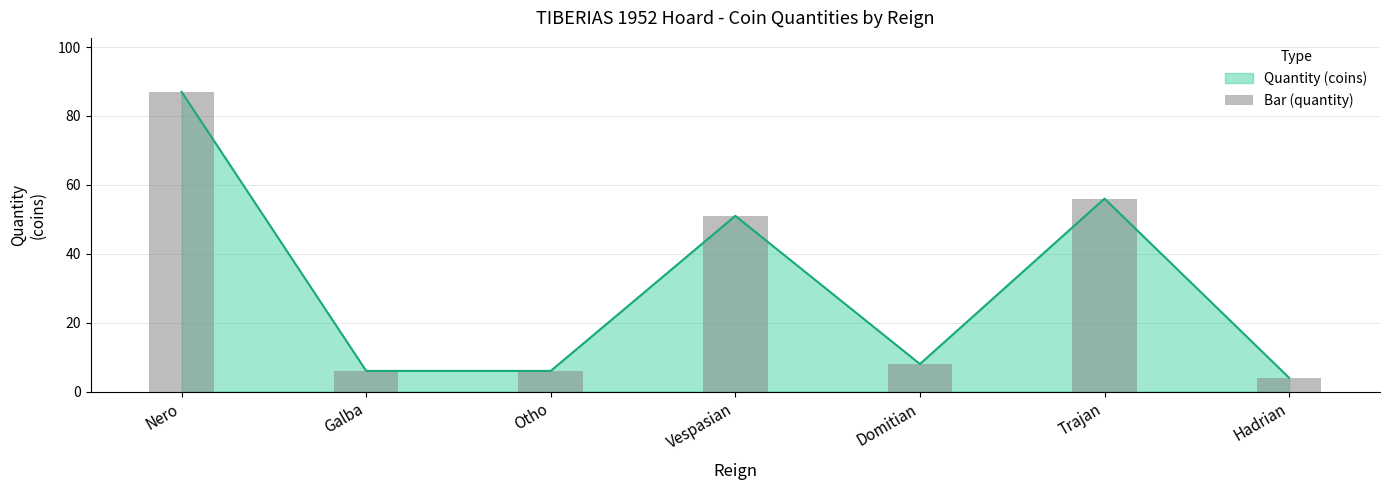

What is the value of the 3rd bar from the left?

6